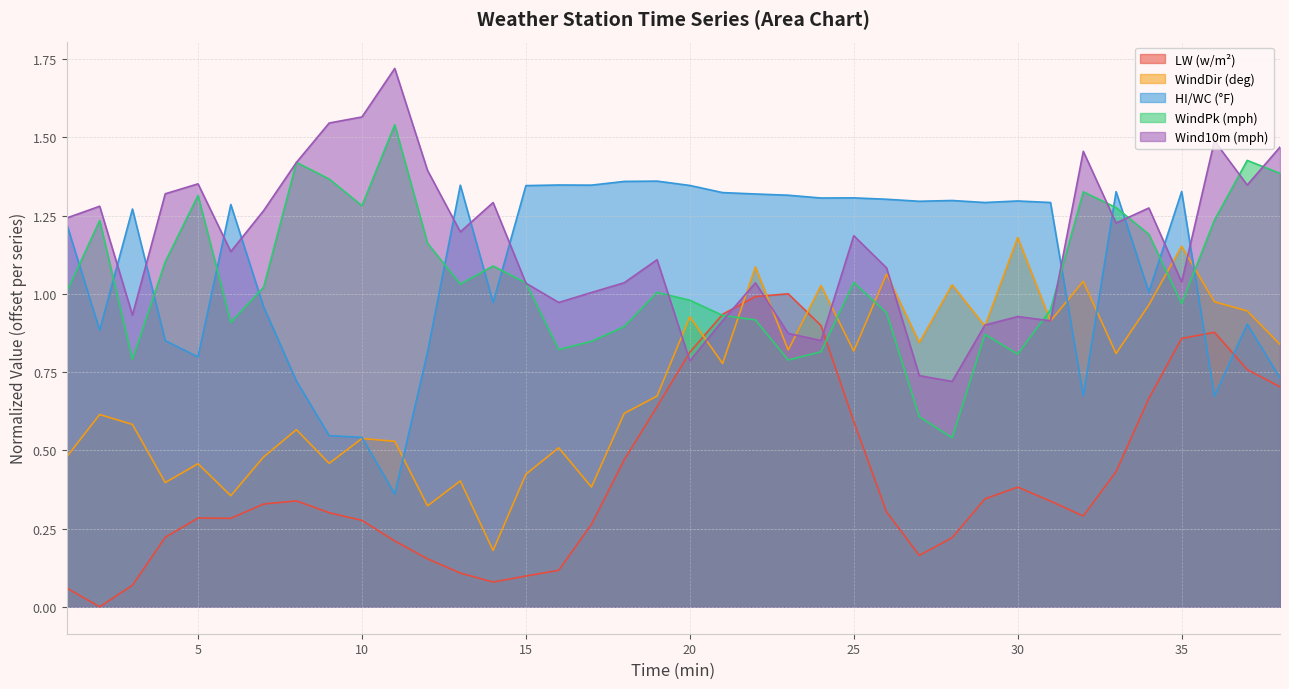

True or false: Wind10m (mph) and LW (w/m²) intersect in this chart.

True